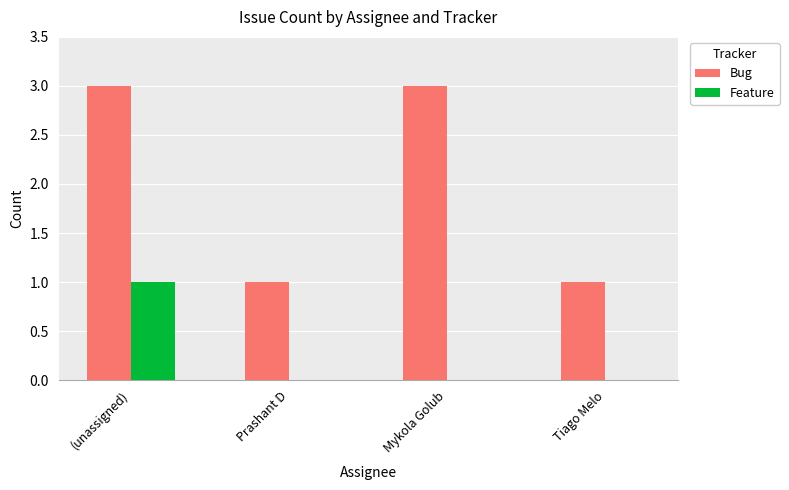

Count the number of data series in this chart.

2